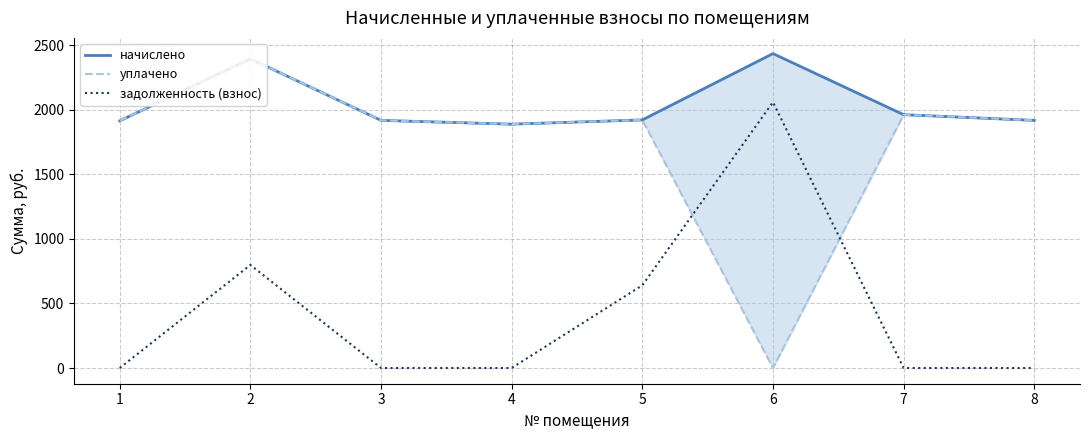

True or false: задолженность (взнос) has more than 1 points higher than both neighbors.

True